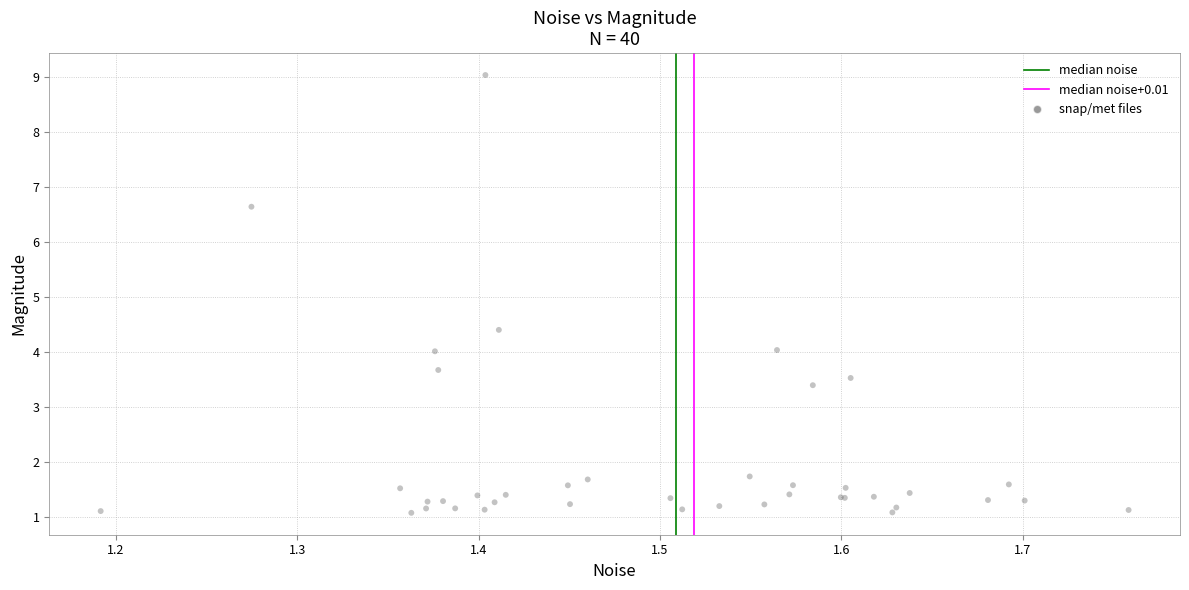

What Y value in the scatter plot is closest to 5?

4.4